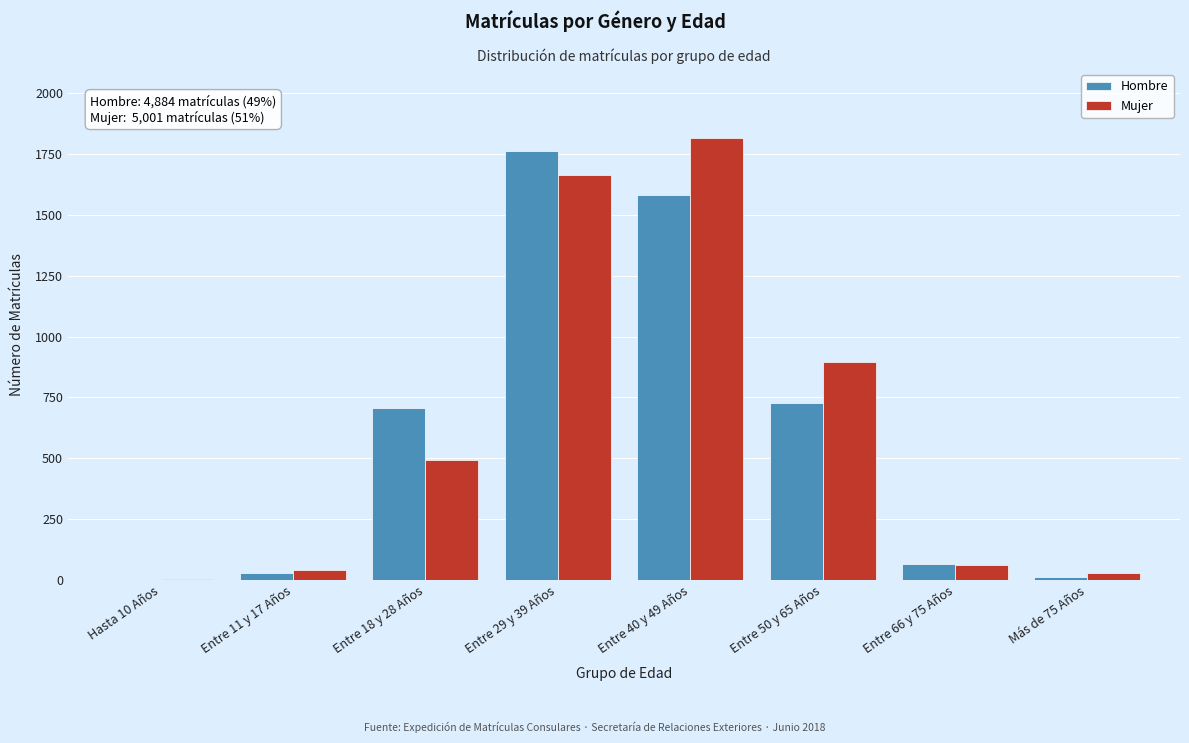

Is the value of Hombre at Entre 66 y 75 Años greater than the value of Mujer at Hasta 10 Años?

Yes